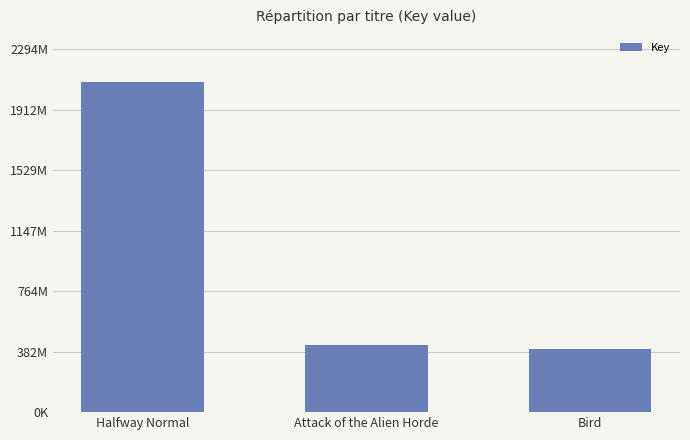

At which label is the value closest to 1243796215?

Attack of the Alien Horde